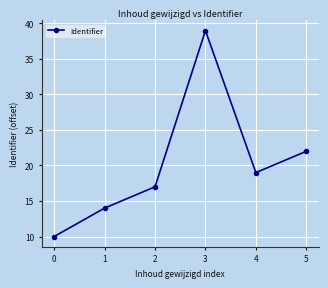

Is this an area chart (filled region under the line)?

No